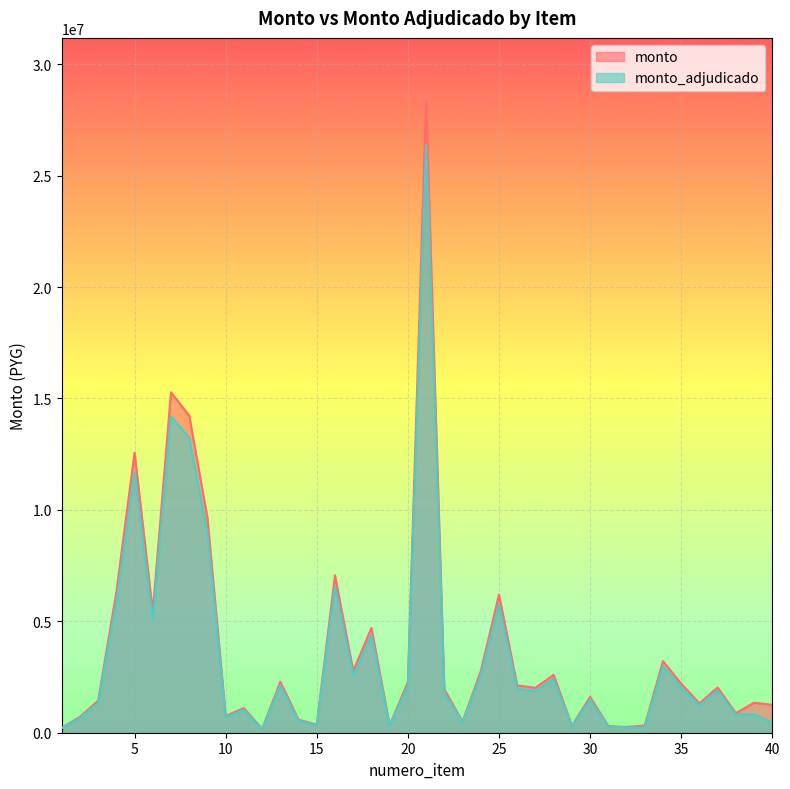

What is the sum of all monto values?

149741161